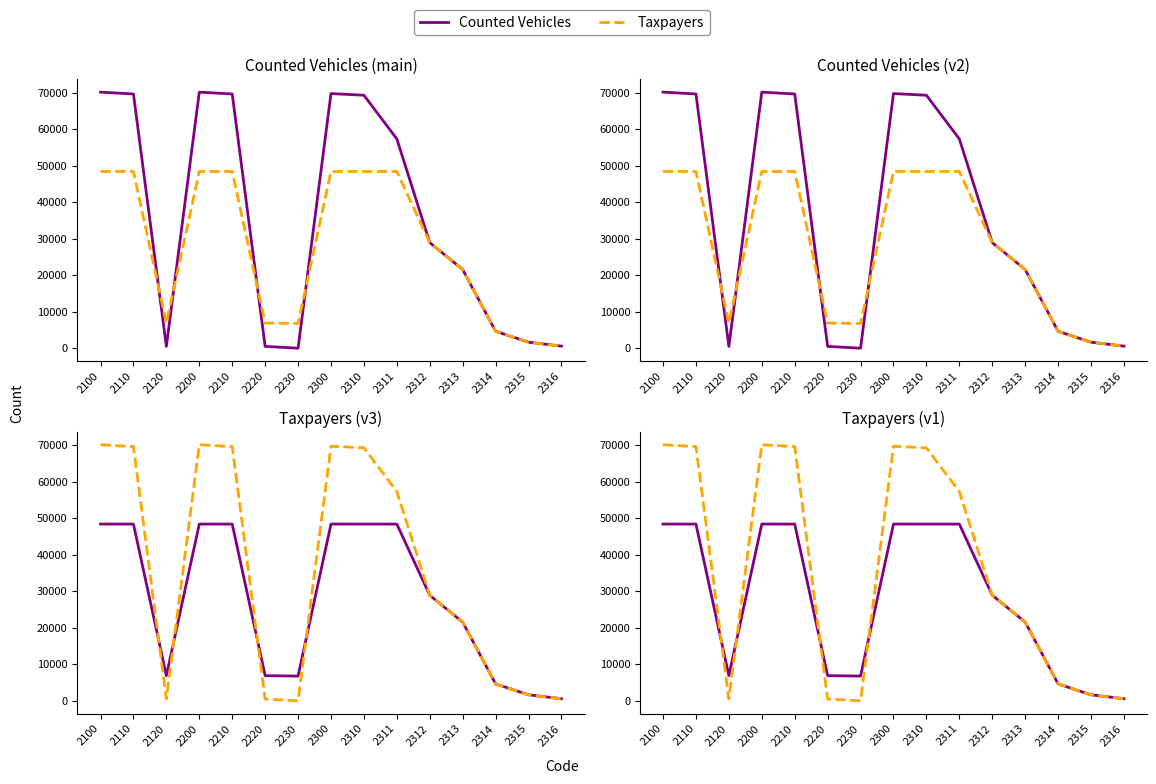

List the labels in order of Taxpayers value, largest first.

2100, 2200, 2300, 2110, 2210, 2310, 2311, 2312, 2313, 2120, 2220, 2230, 2314, 2315, 2316